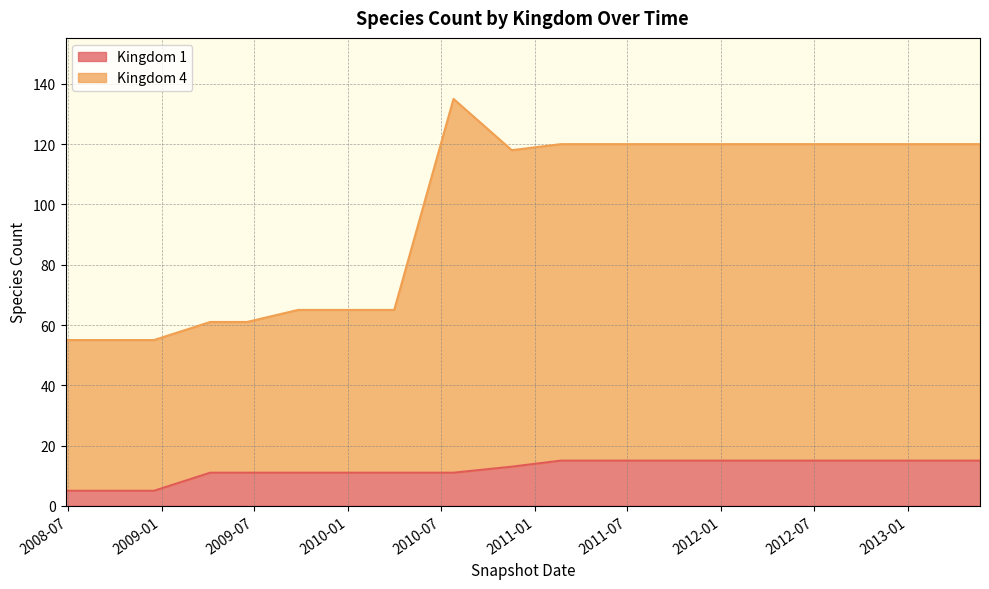

Rank the series by their average value, from highest to lowest.

Kingdom 4, Kingdom 1